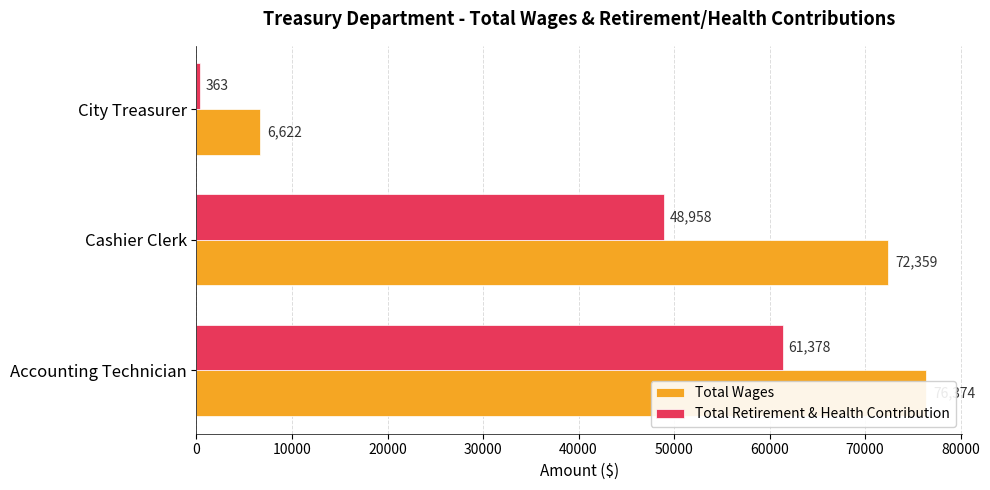

Reading left to right, what are all the values shown in this chart?

Total Wages: 76374	72359	6622
Total Retirement & Health Contribution: 61378	48958	363